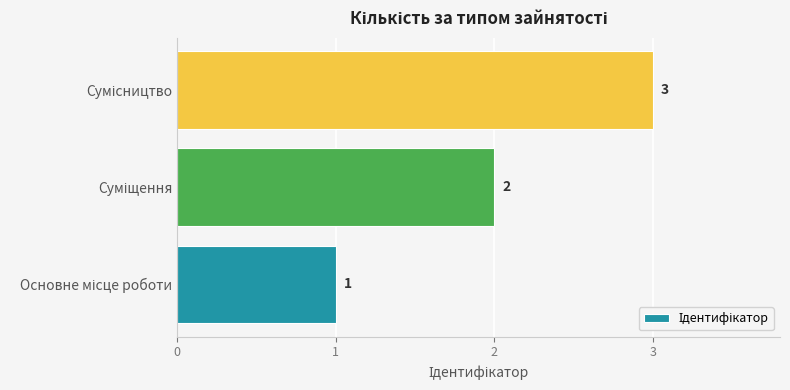

What is the sum of all values?

6